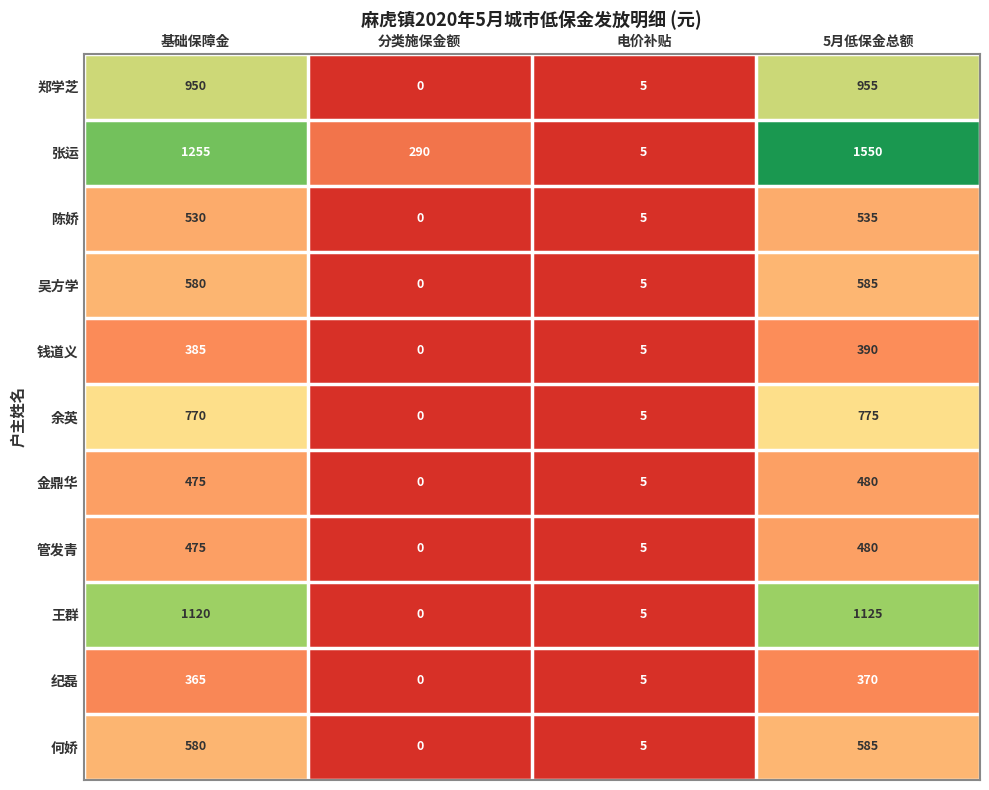

The 陈娇 series shows 944 at 基础保障金. True or false?

False